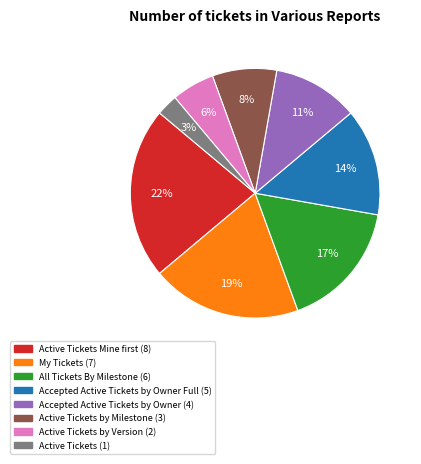

To the nearest percent, what is the difference between the largest and smallest slice percentages?

19%